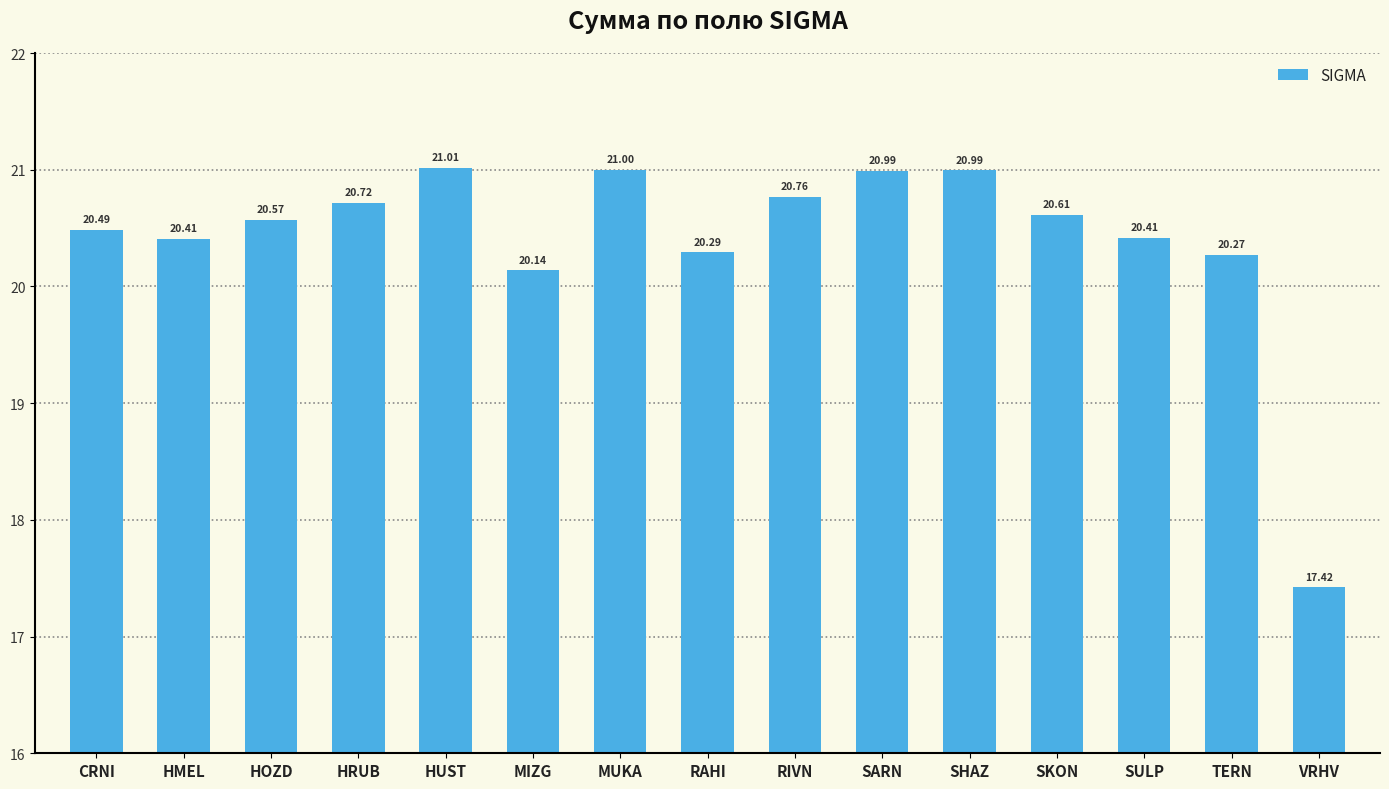

Reading left to right, transcribe all the data shown in this chart.

20.5	20.4	20.6	20.7	21.0	20.1	21.0	20.3	20.8	21.0	21.0	20.6	20.4	20.3	17.4